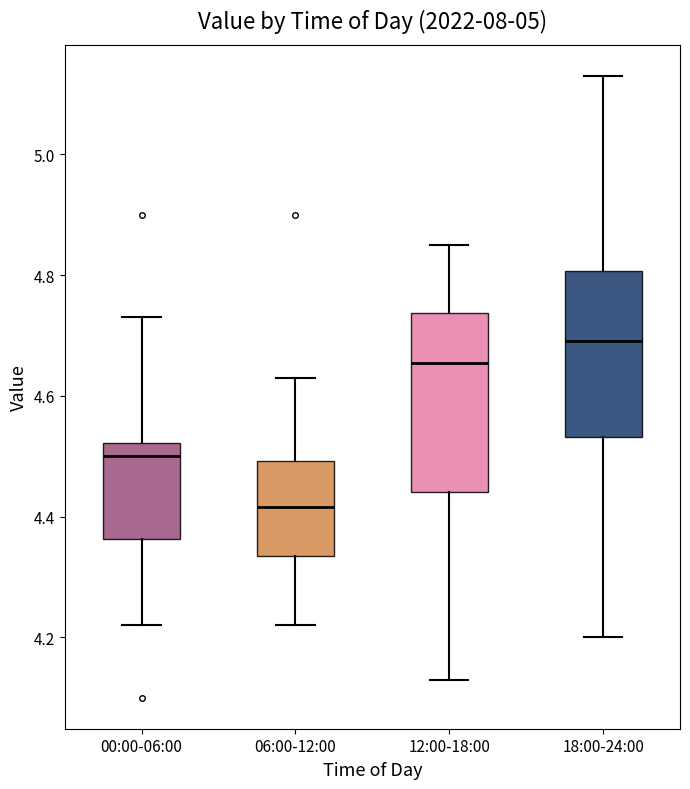

Reading left to right, read every box against the y-axis: the position of its median line, the range the box covers, and the ends of its whiskers. The values are not printed on the chart, so give them approximately, as read against the axis.

00:00-06:00: median 4.50, box 4.36 to 4.52, whiskers 4.22 to 4.74
06:00-12:00: median 4.42, box 4.34 to 4.50, whiskers 4.22 to 4.64
12:00-18:00: median 4.66, box 4.44 to 4.74, whiskers 4.14 to 4.86
18:00-24:00: median 4.70, box 4.54 to 4.80, whiskers 4.20 to 5.14